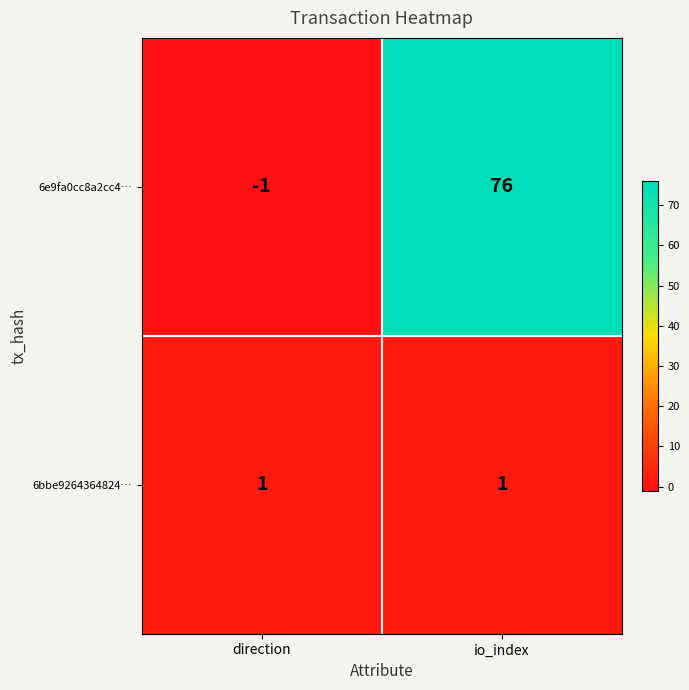

Reading left to right, what are all the values shown in this chart?

6e9fa0cc8a2cc4…: direction=-1	io_index=76
6bbe9264364824…: direction=1	io_index=1